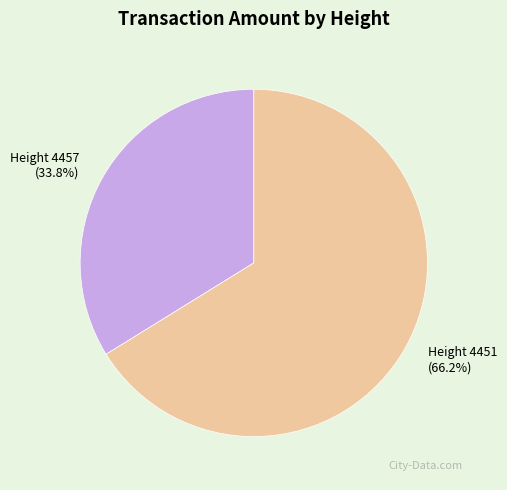

To the nearest percent, what is the average slice percentage?

50%